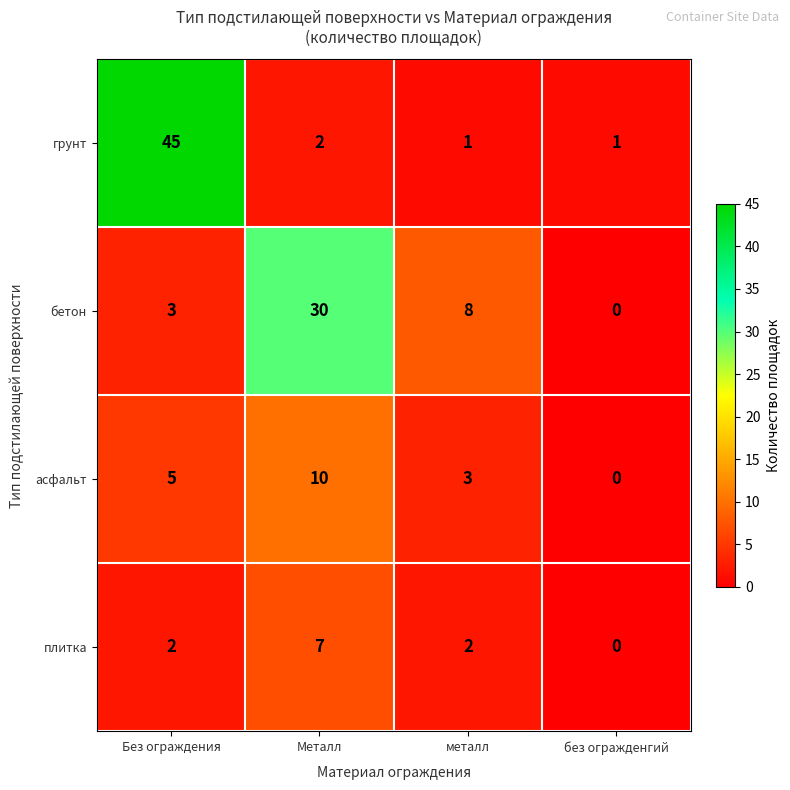

Rank the series at металл from highest to lowest value.

бетон, асфальт, плитка, грунт